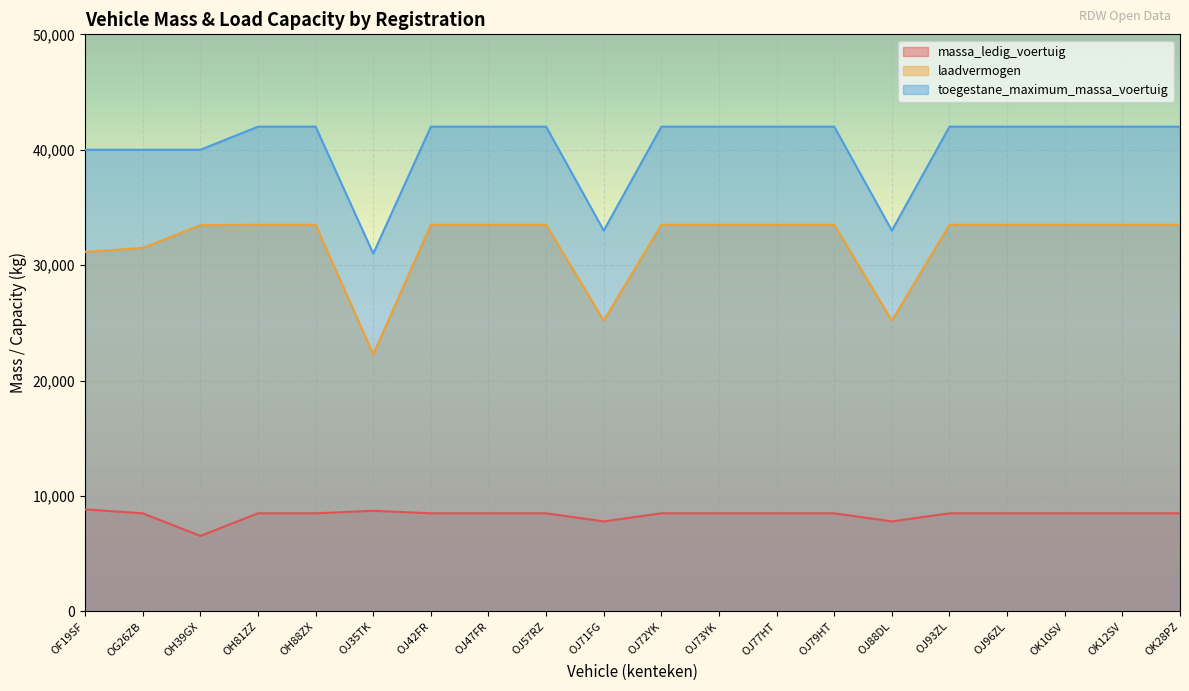

What are all the series names shown in the legend?

massa_ledig_voertuig, laadvermogen, toegestane_maximum_massa_voertuig